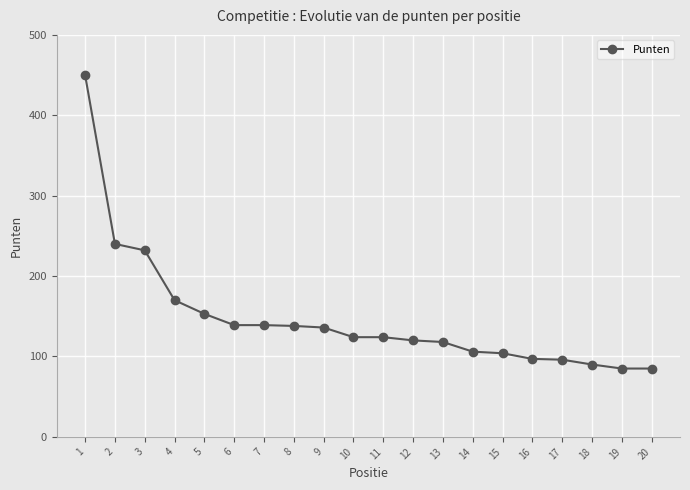

How many values are below 124?

9